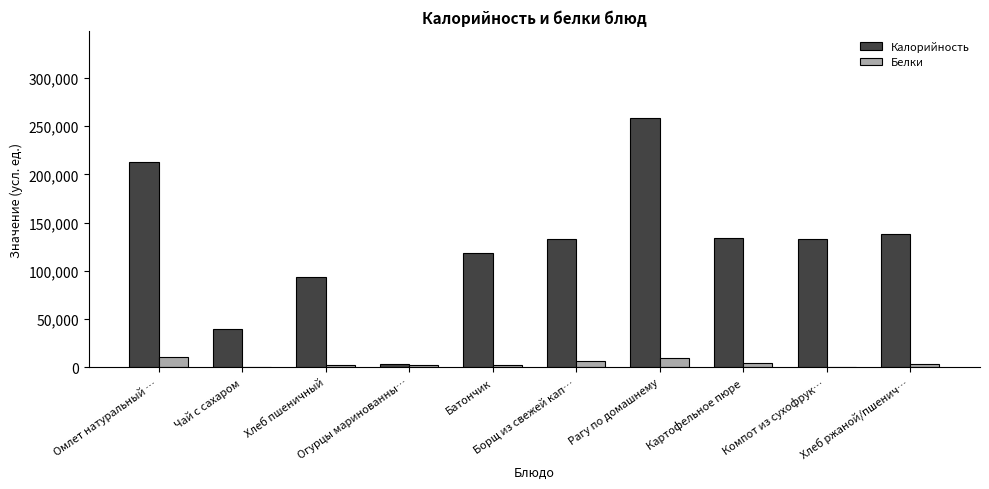

What is the maximum value for Белки?

10200